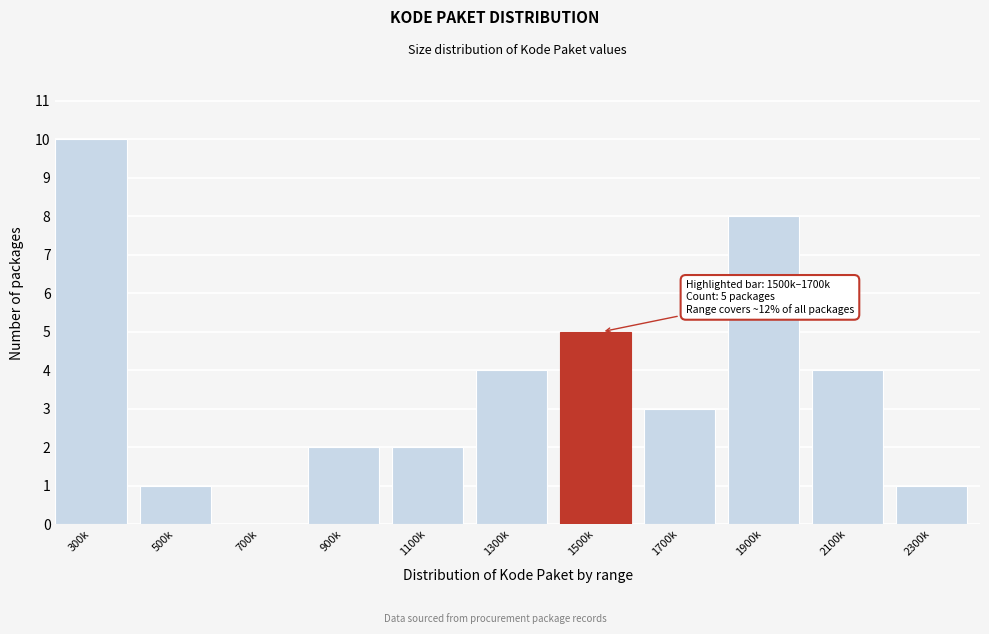

Reading left to right, what are all the values shown in this chart?

300k=10	500k=1	700k=0	900k=2	1100k=2	1300k=4	1500k=5	1700k=3	1900k=8	2100k=4	2300k=1